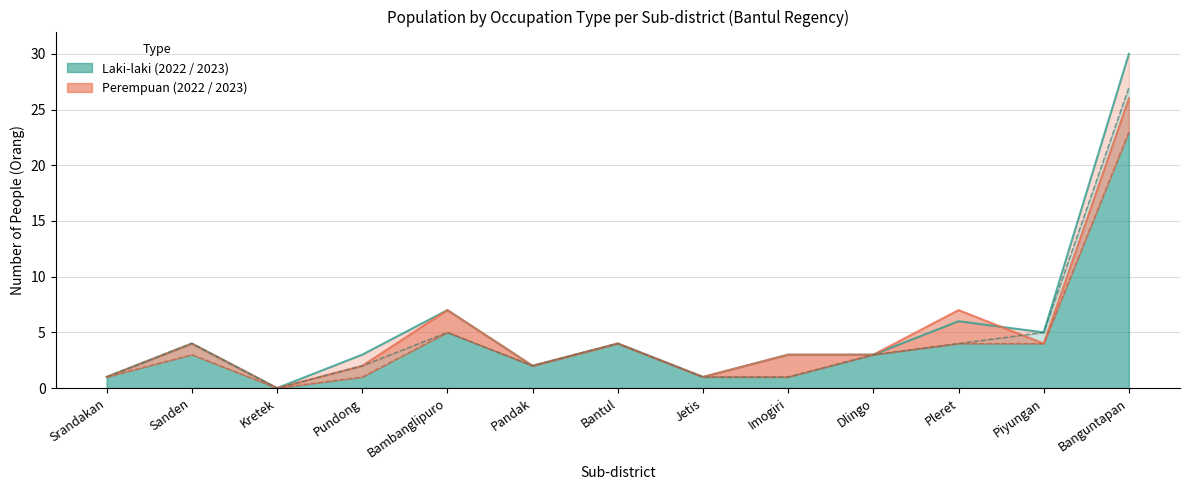

Which category has the highest value across all series?

Banguntapan